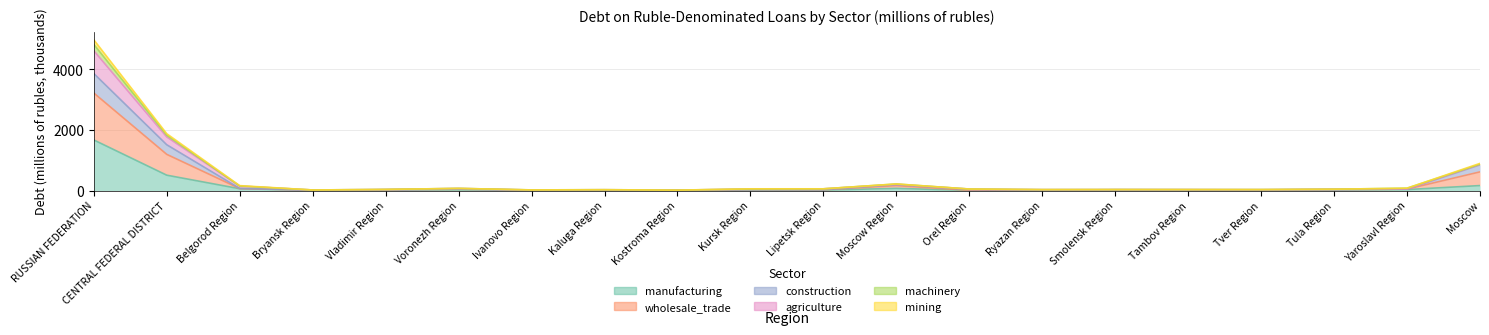

True or false: construction has a value of 21.2 at Yaroslavl Region.

False